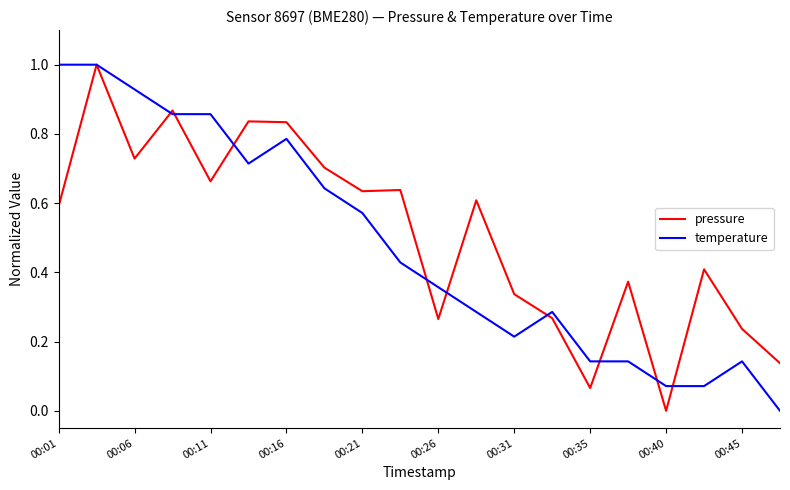

What is the maximum value for temperature?

1.0